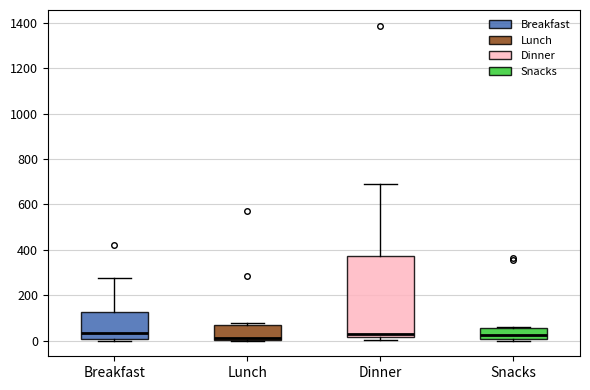

Where is the upper edge of the box for Lunch on the y-axis? The values are not printed on the chart, so give them approximately, as read against the axis.

60